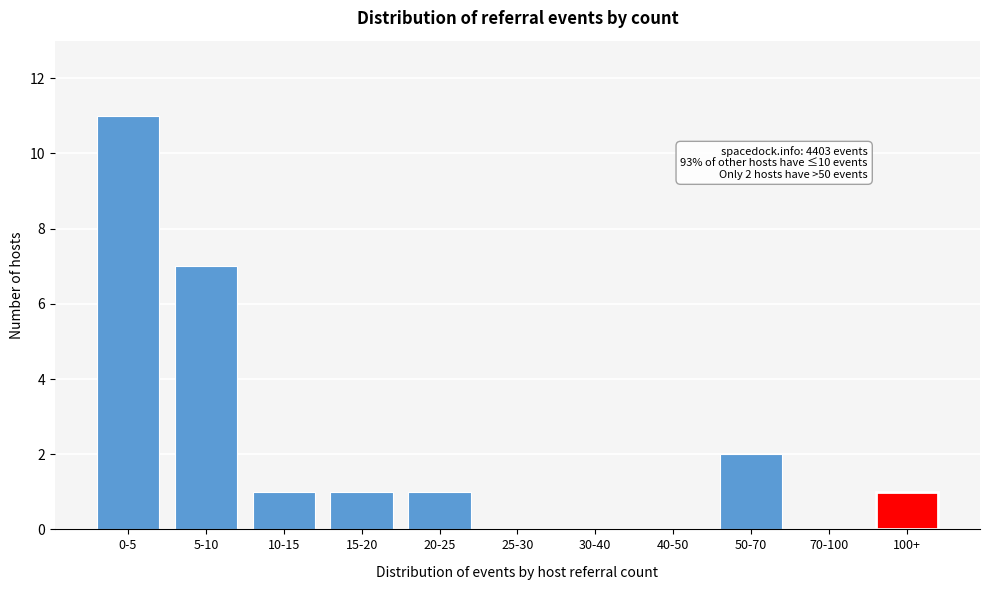

Reading left to right, transcribe all the data shown in this chart.

0-5=11	5-10=7	10-15=1	15-20=1	20-25=1	25-30=0	30-40=0	40-50=0	50-70=2	70-100=0	100+=1